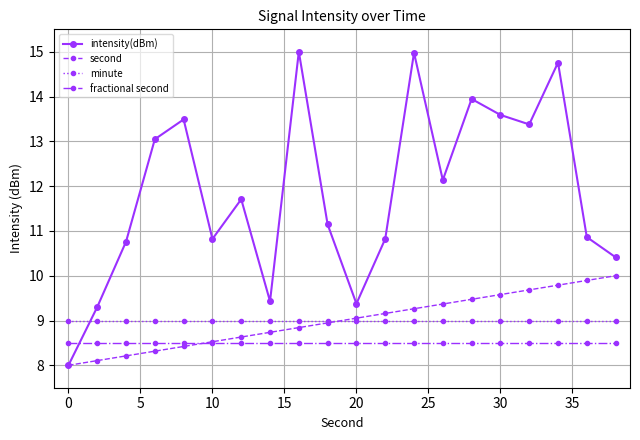

How many series are shown in this chart?

4